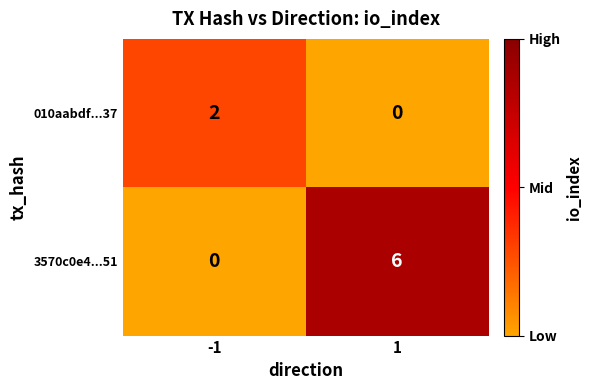

Reading left to right, list all the values displayed in this chart.

010aabdf...37: 2	0
3570c0e4...51: 0	6